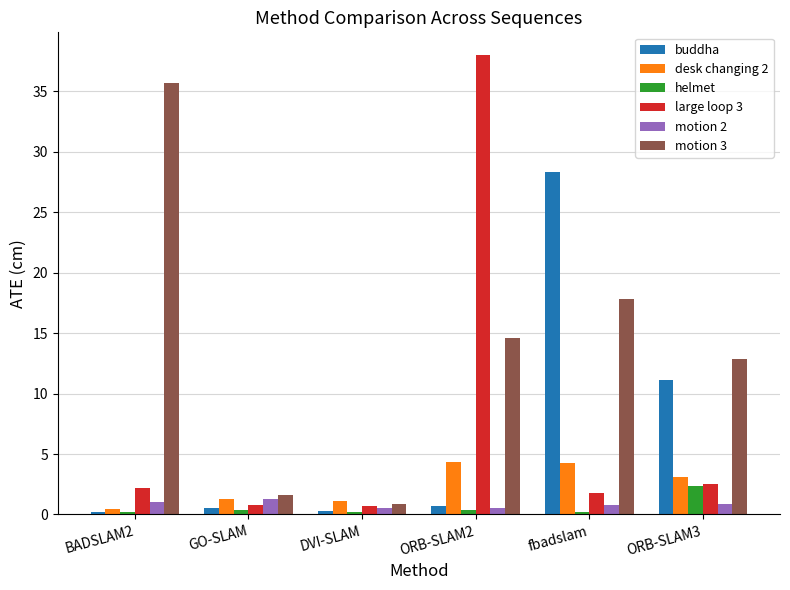

Is it true that motion 3 equals 17.8 at fbadslam?

True